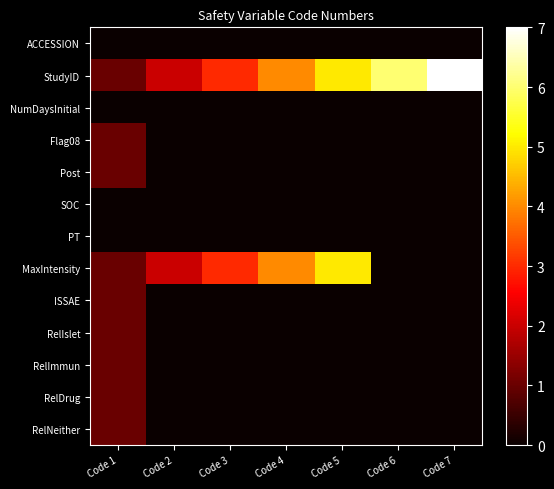

Between Code 7 and Code 5, which is larger?

Code 7